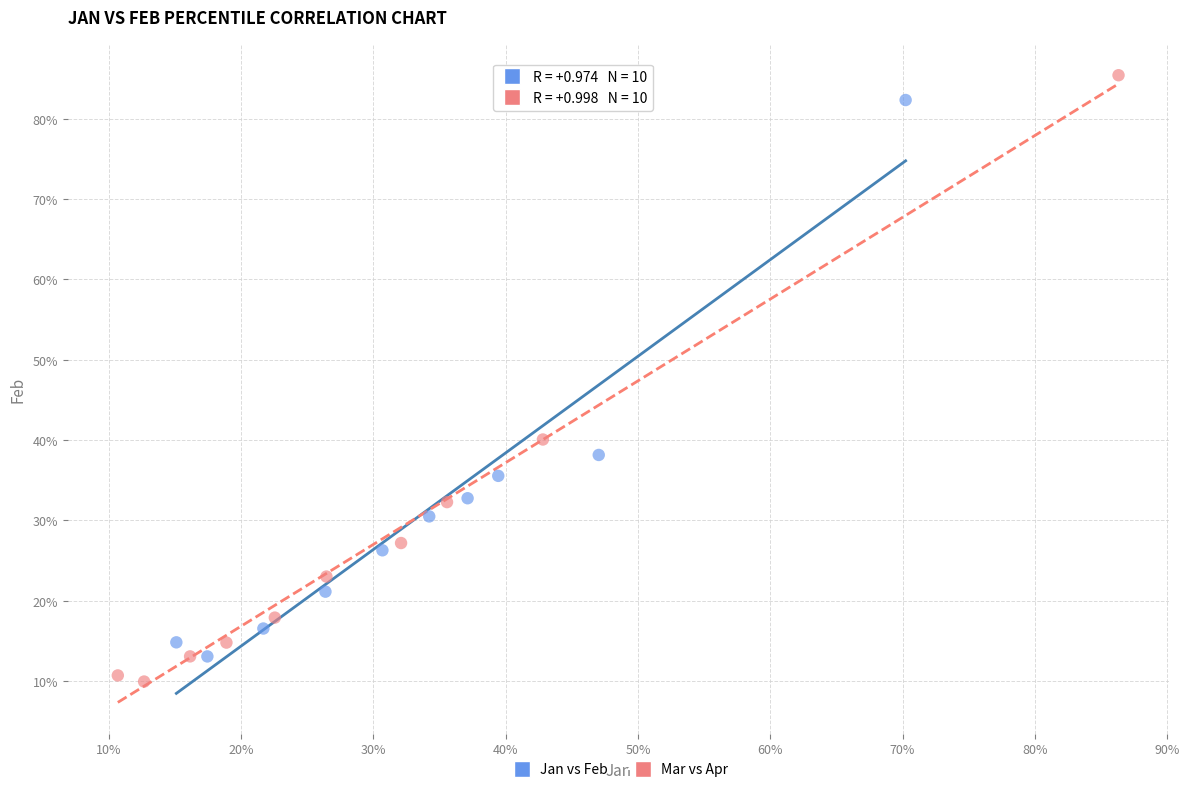

Which series contains the lowest Y value?

Mar vs Apr